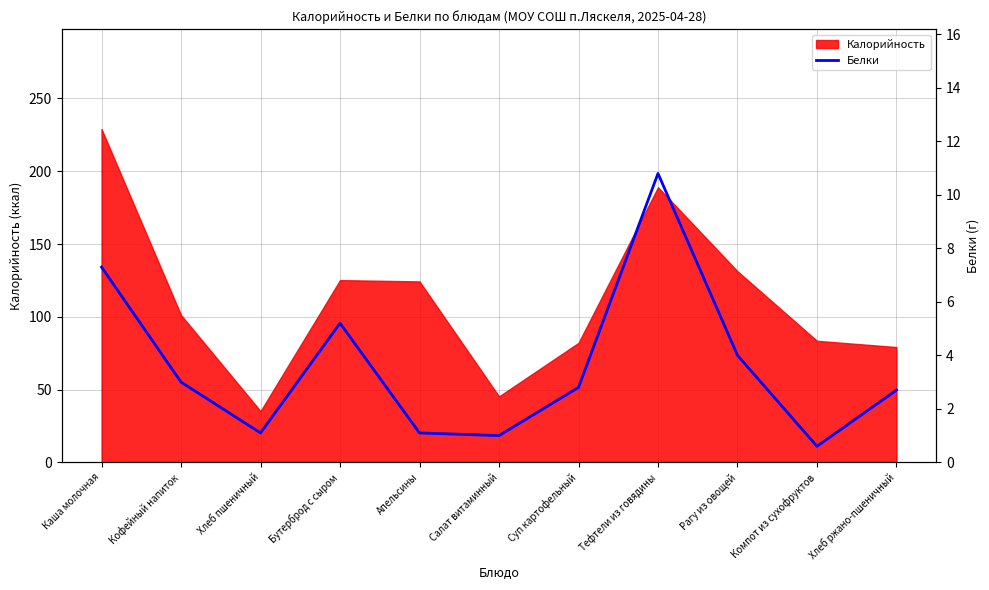

At which label does Калорийность reach its minimum?

Хлеб пшеничный